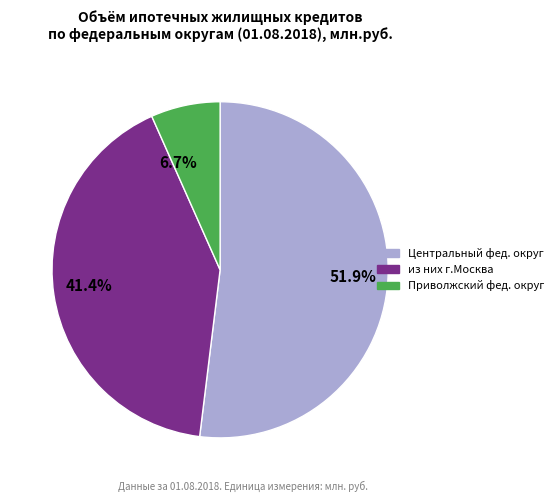

What is the ratio of the value at 41.4% to the value at 6.7%?

6.2